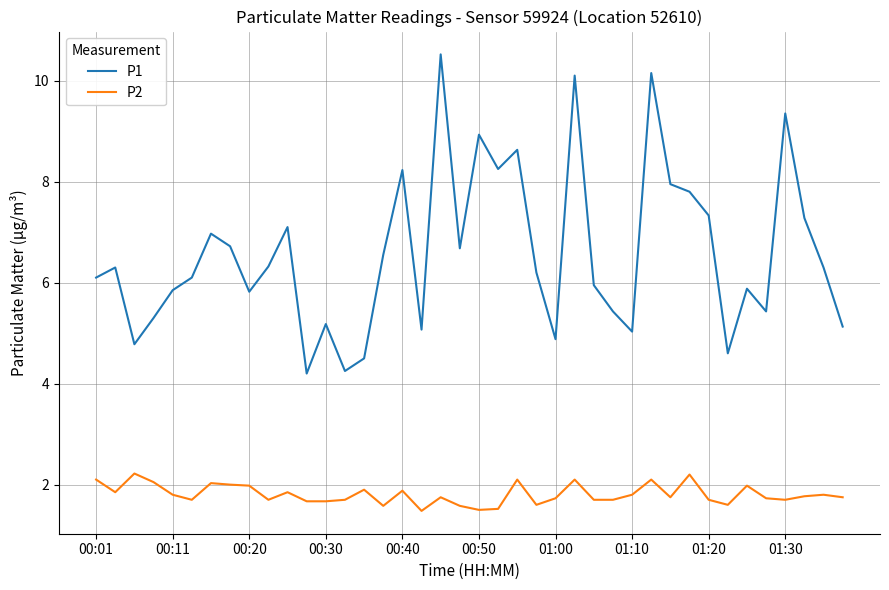

At how many categories does at least one series exceed 3?

40